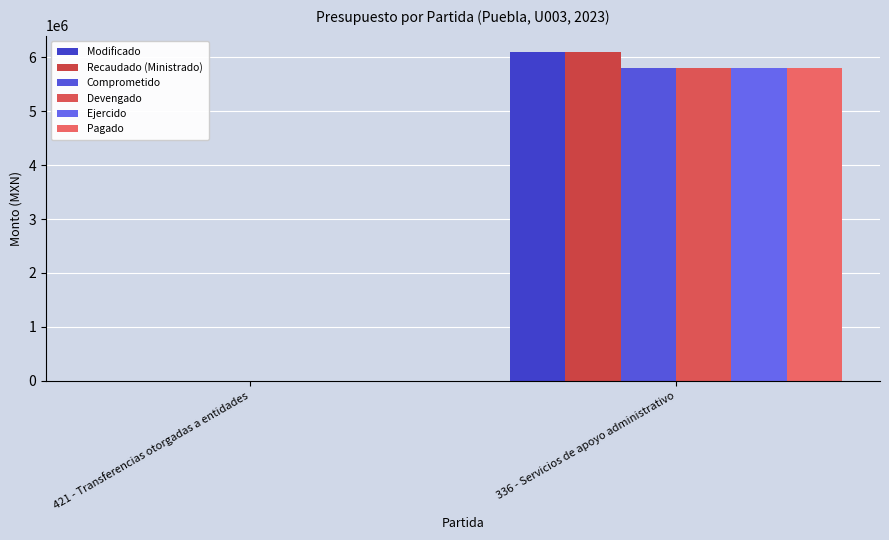

True or false: Devengado has a value of 5804133.0 at 336 - Servicios de apoyo administrativo.

True